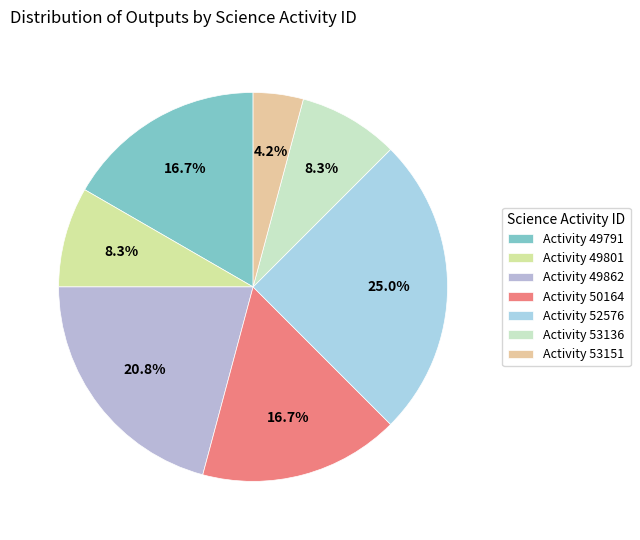

How many segments does this pie chart have?

7